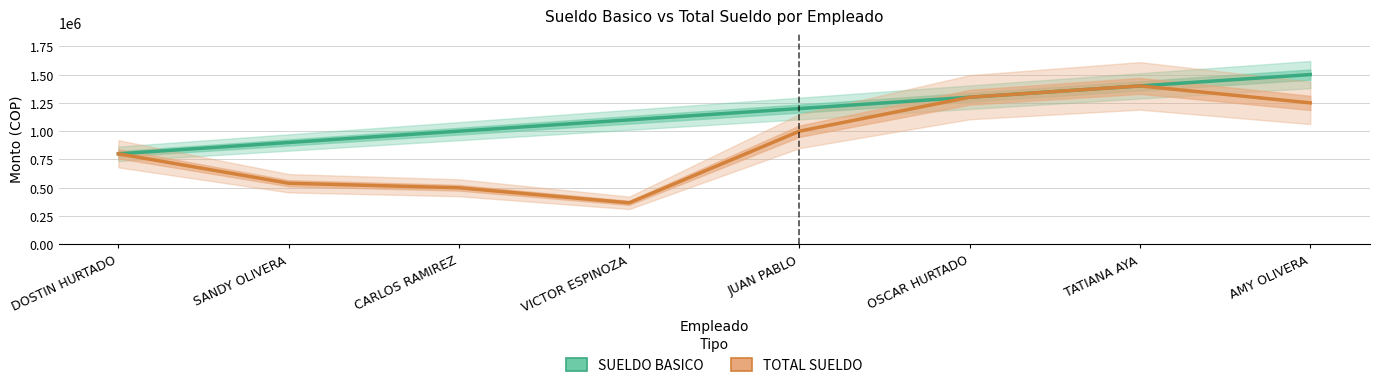

True or false: TOTAL SUELDO and SUELDO BASICO cross at least once.

False